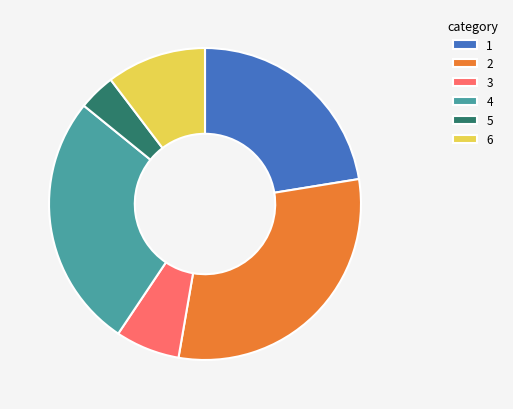

Is it true that 3 is 1% of the pie?

False